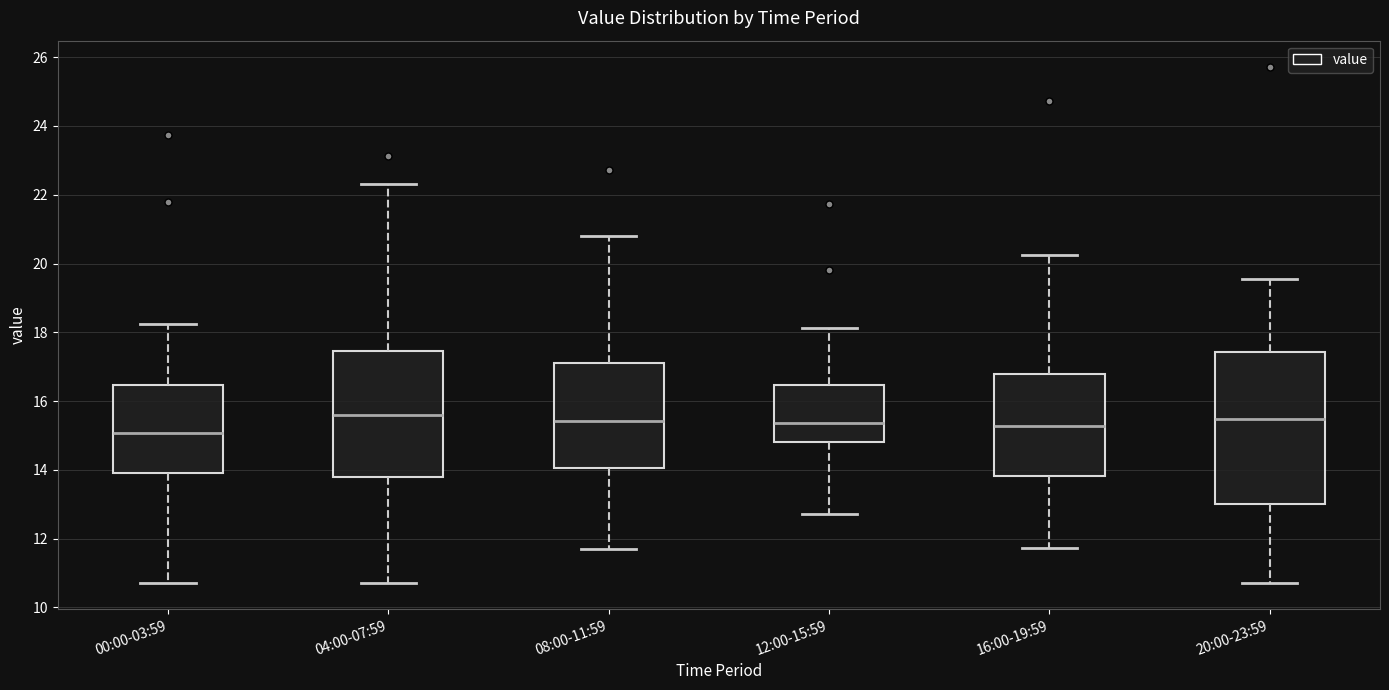

Reading left to right, read every box against the y-axis: the position of its median line, the range the box covers, and the ends of its whiskers. The values are not printed on the chart, so give them approximately, as read against the axis.

00:00-03:59: median 15.0, box 13.8 to 16.4, whiskers 10.8 to 18.2
04:00-07:59: median 15.6, box 13.8 to 17.4, whiskers 10.8 to 22.4
08:00-11:59: median 15.4, box 14.0 to 17.2, whiskers 11.8 to 20.8
12:00-15:59: median 15.4, box 14.8 to 16.4, whiskers 12.8 to 18.2
16:00-19:59: median 15.2, box 13.8 to 16.8, whiskers 11.8 to 20.2
20:00-23:59: median 15.4, box 13.0 to 17.4, whiskers 10.8 to 19.6